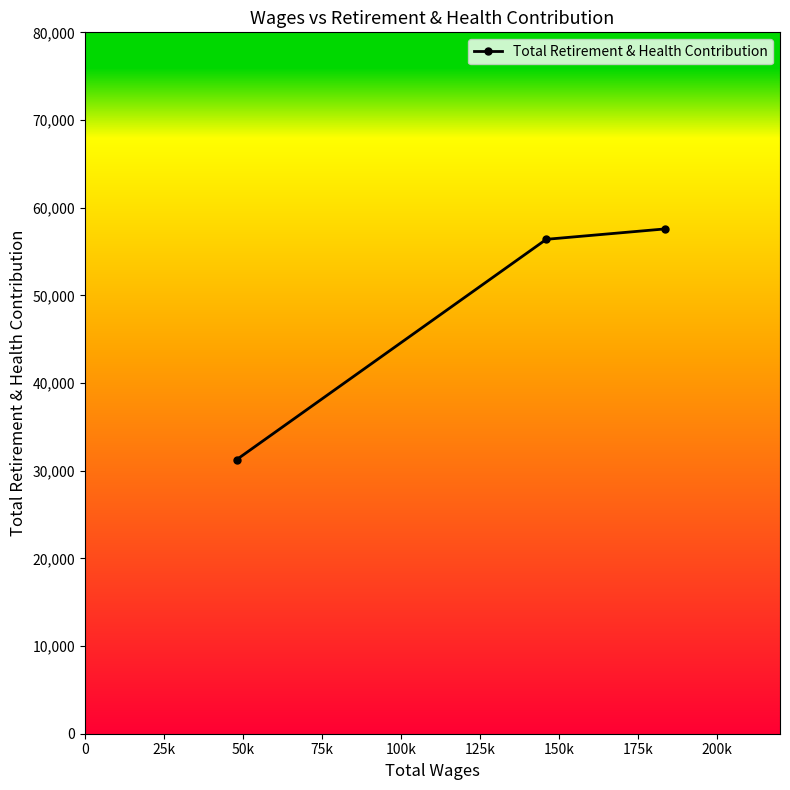

How many lines are shown in the chart?

1